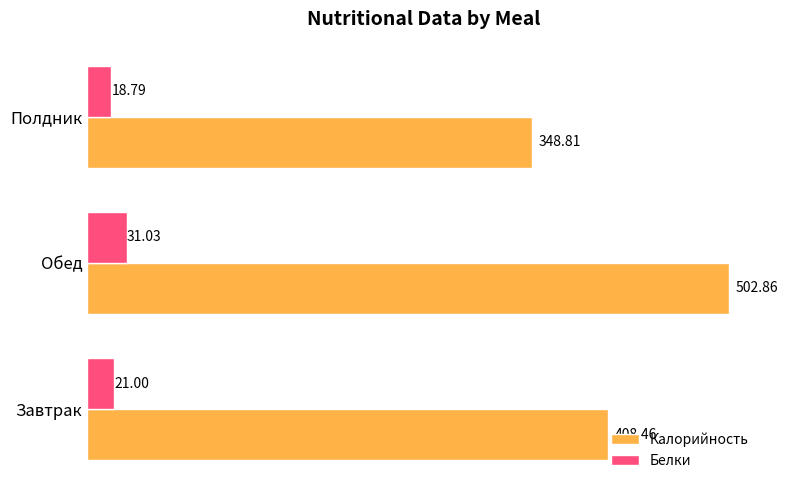

Where is Белки nearest to the value 24?

Завтрак